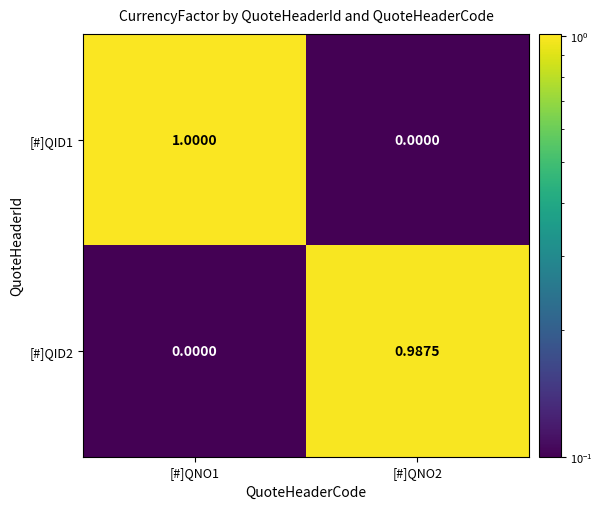

Is the value of [#]QID1 at [#]QNO1 greater than the value of [#]QID2 at [#]QNO2?

Yes